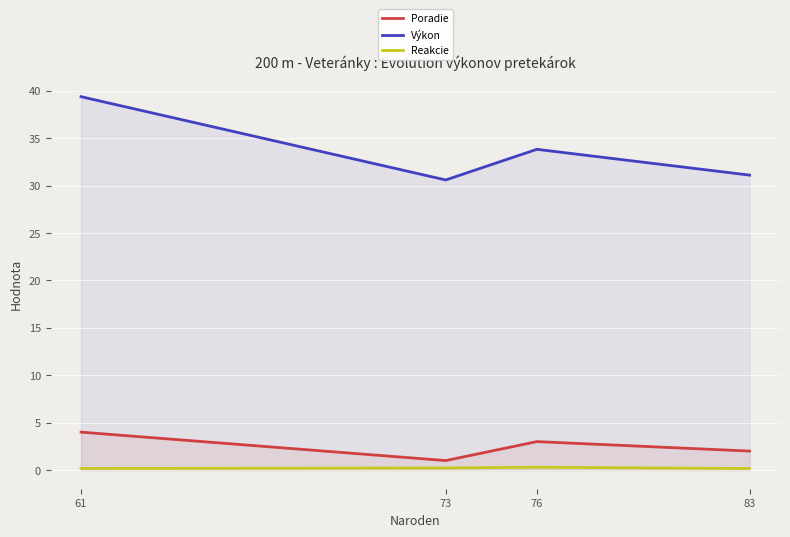

What is the sum of all Poradie values?

10.0